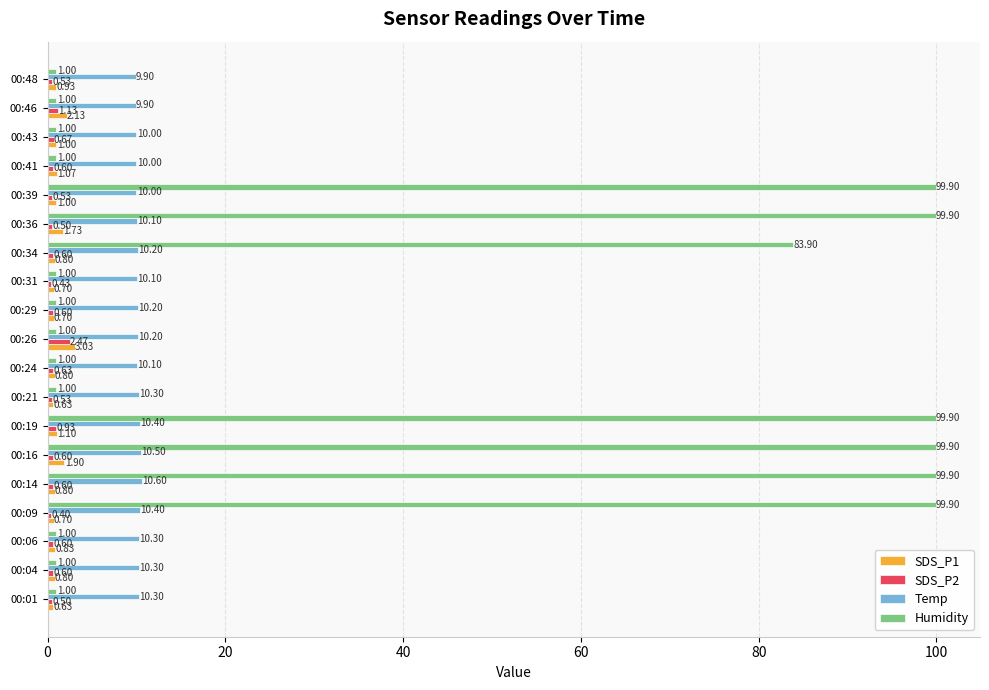

What is the difference between the Temp values at 00:04 and 00:41?

0.3